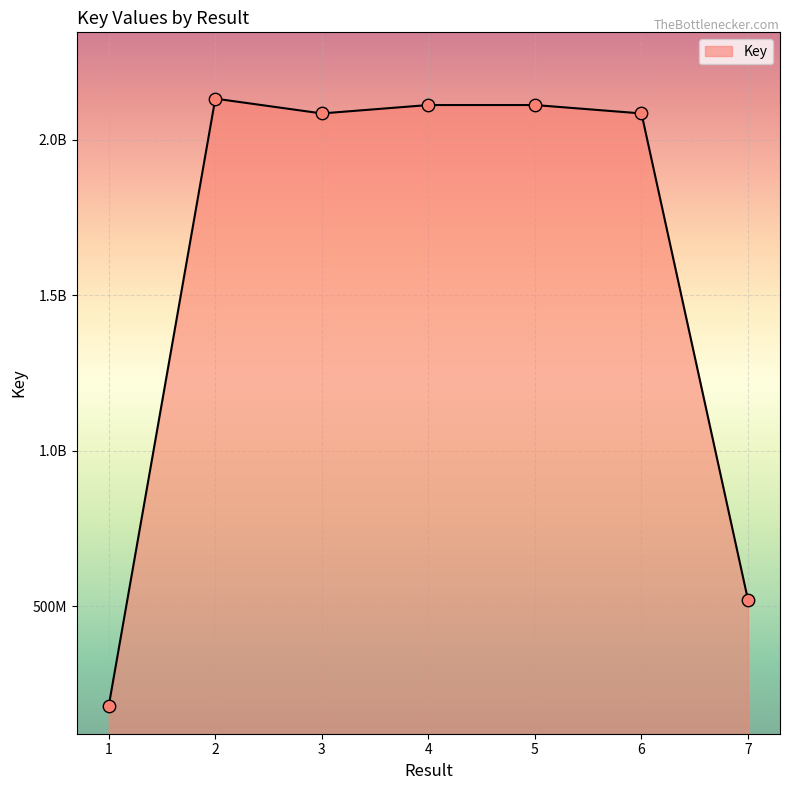

Approximately how many times larger is the value at 6 compared to 4?

1.0